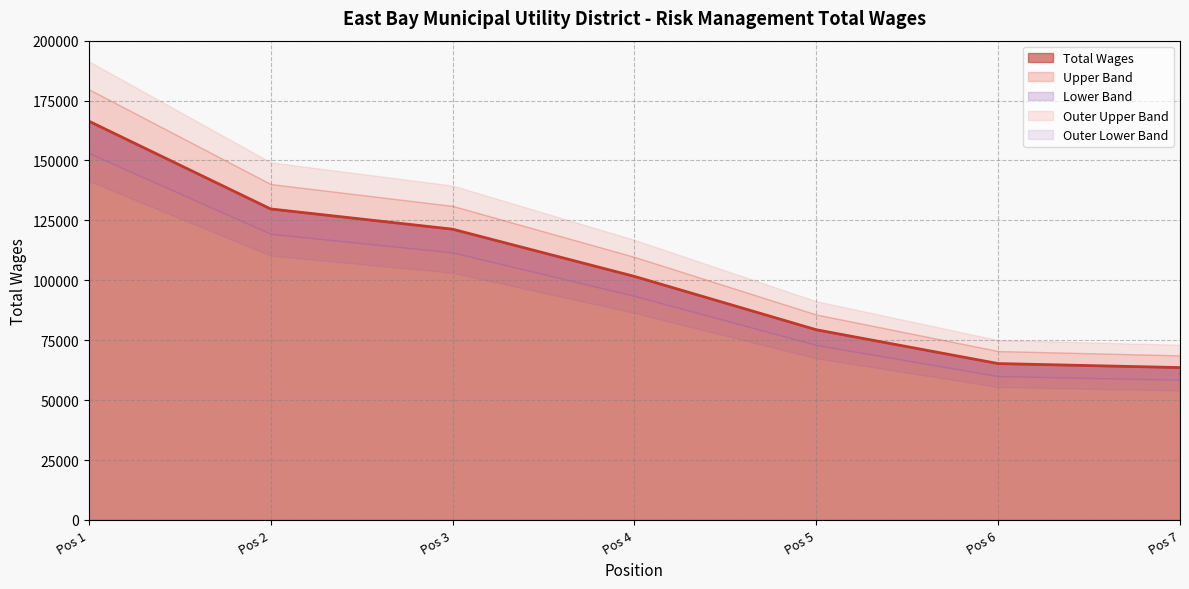

Does the chart have visible grid lines?

Yes